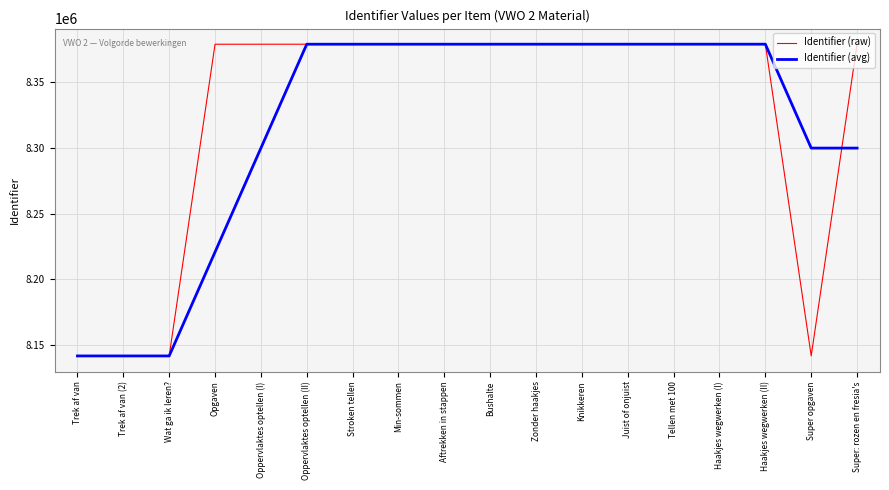

What are all the series names shown in the legend?

Identifier (raw), Identifier (avg)